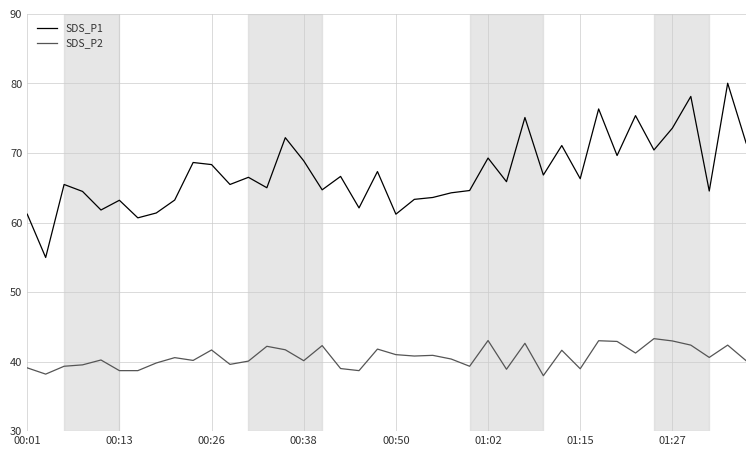

What is the minimum value shown in the chart?

38.0